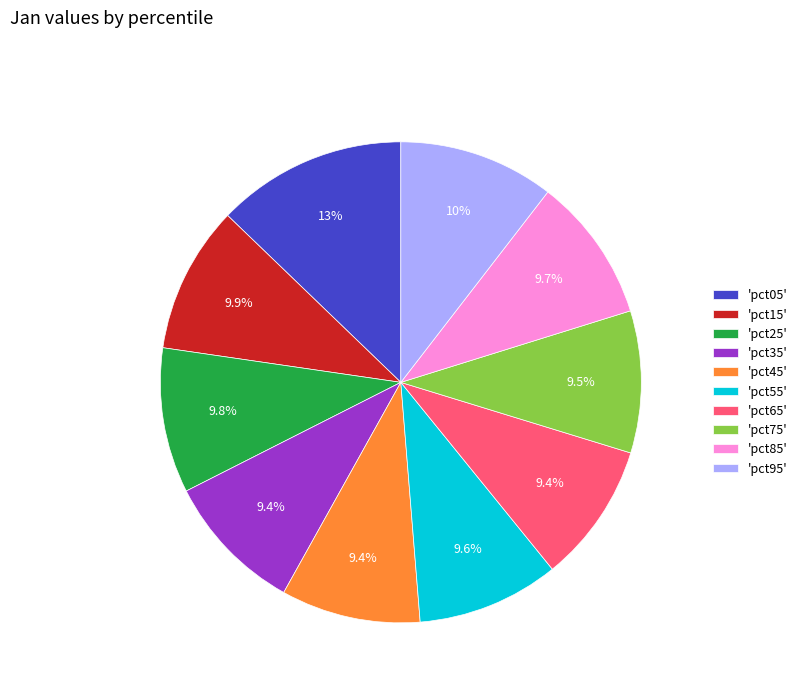

Which category has the biggest portion of the pie?

'pct05'